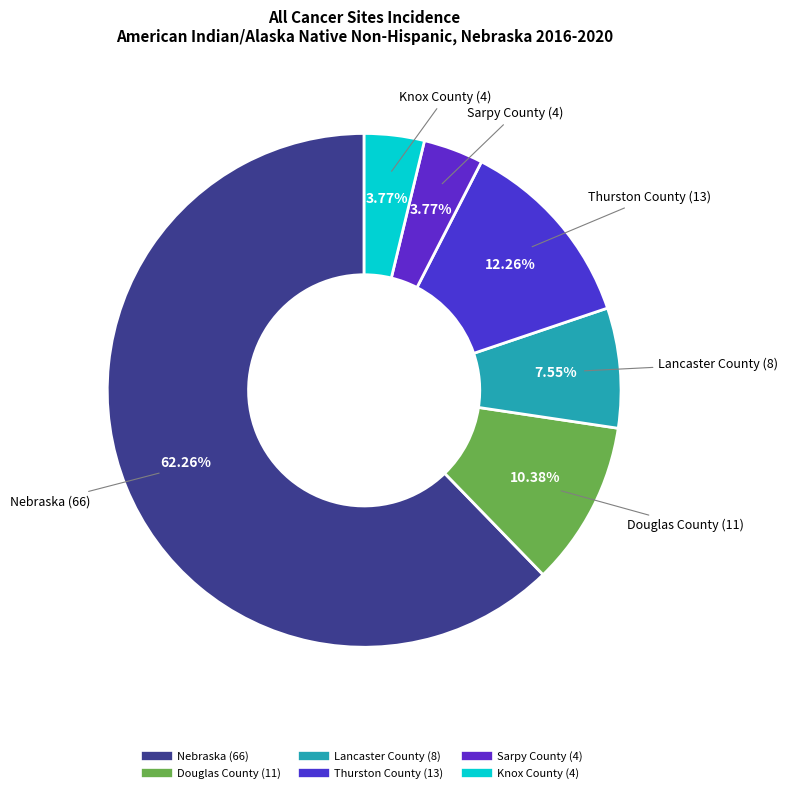

Is it true that Nebraska is 51% of the pie?

False